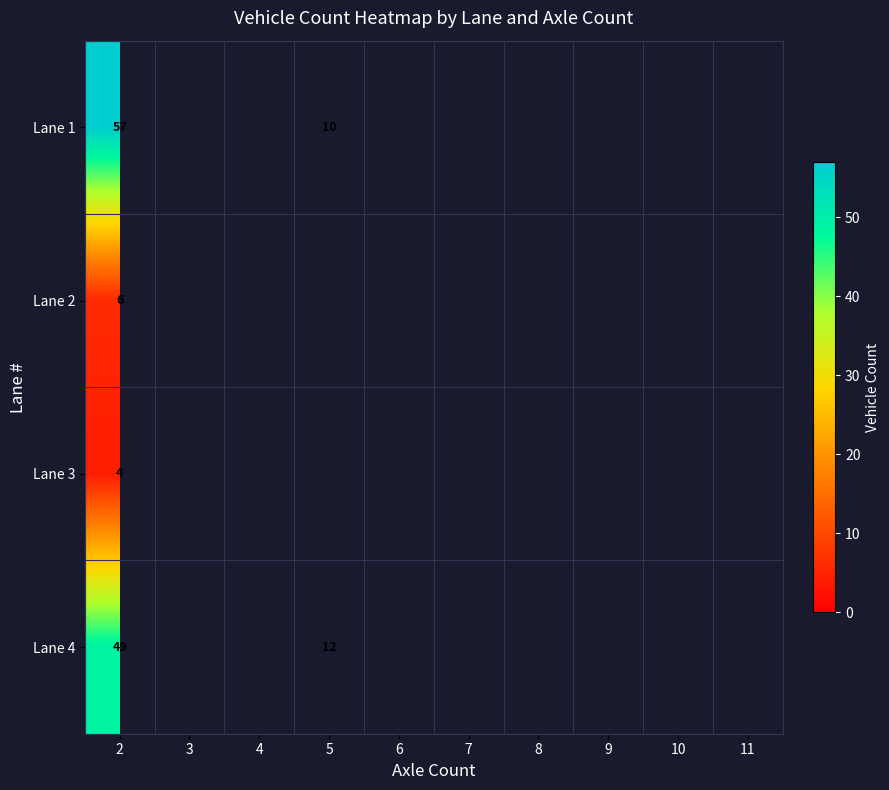

What is the total value across all series at 2?

116